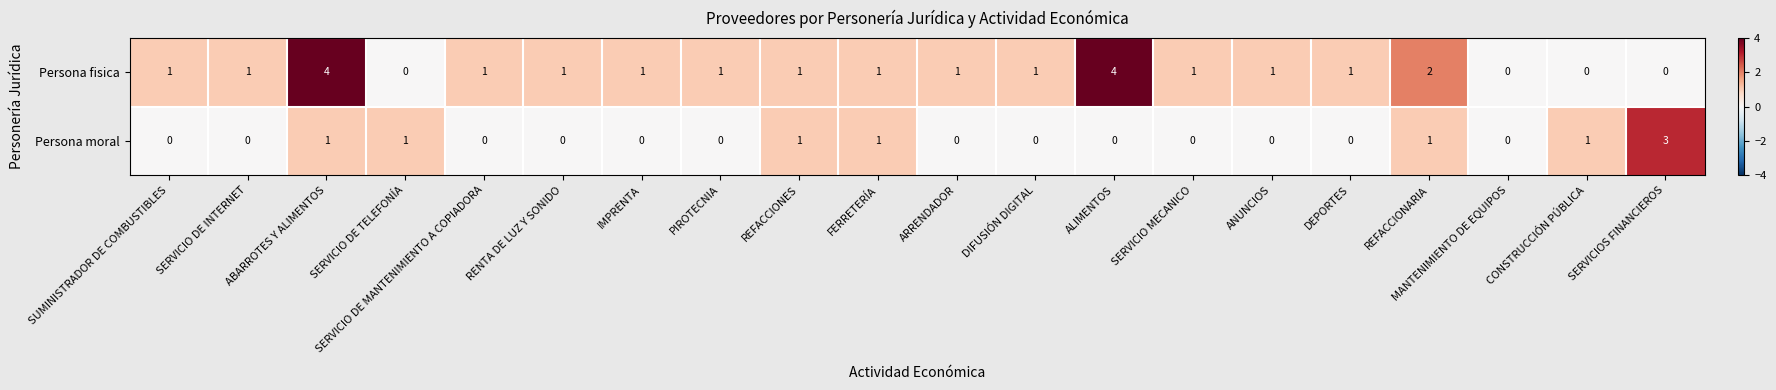

What is the total value across all series at REFACCIONARIA?

3